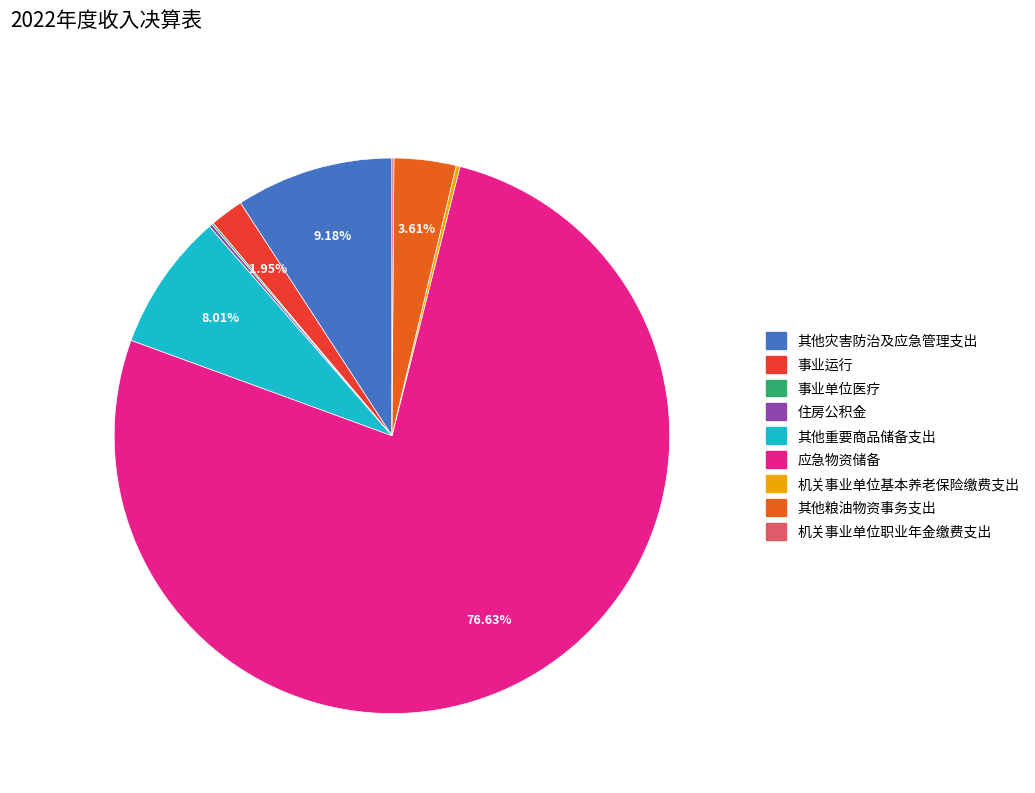

True or false: 其他重要商品储备支出 accounts for 8% of the total.

True